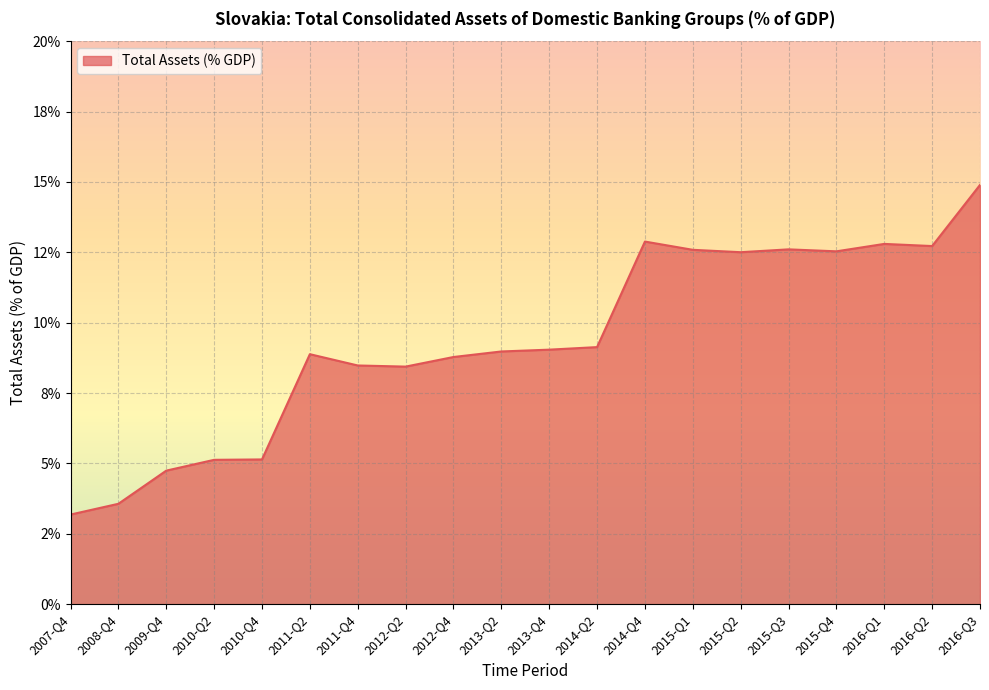

Which category has the lowest value across all series?

2007-Q4